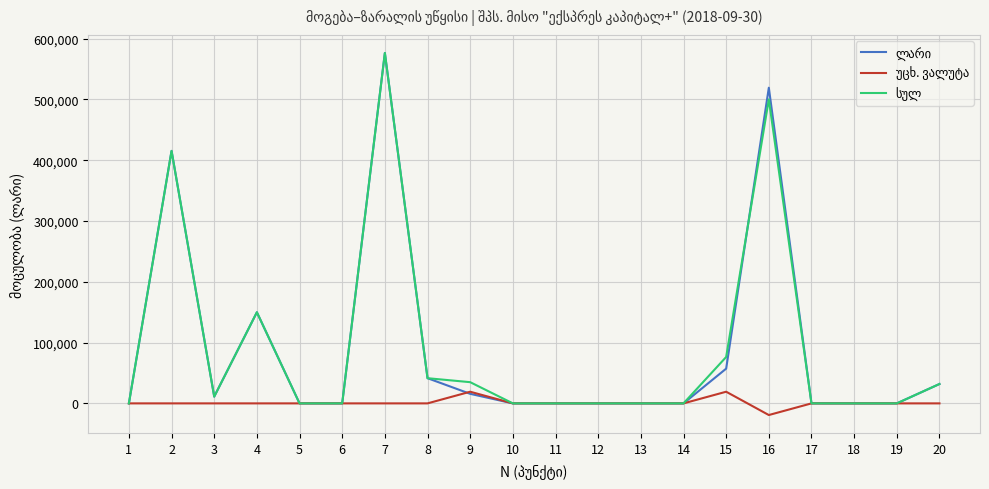

What is the greatest value displayed?

576392.6